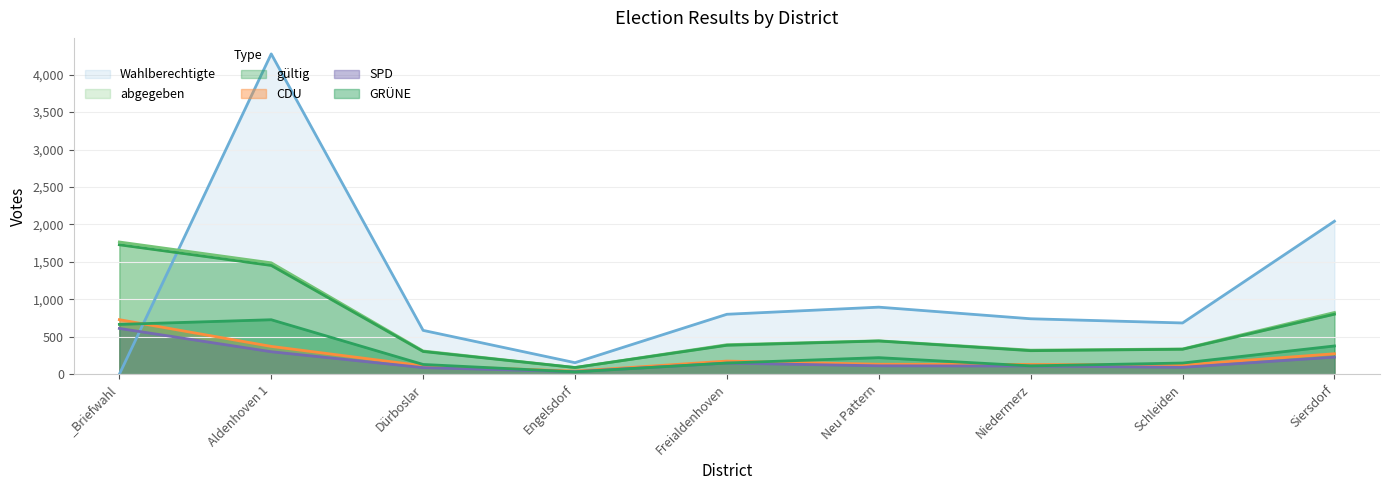

Between Engelsdorf and Dürboslar, which is larger?

Dürboslar